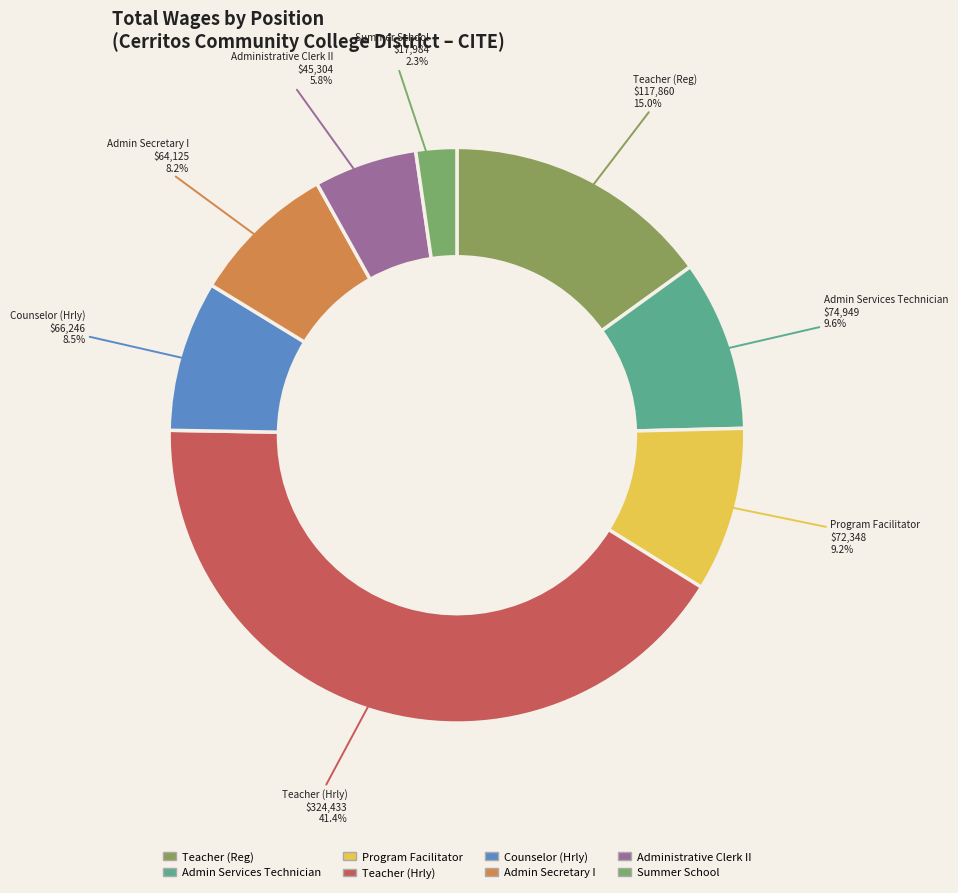

Do Teacher (Reg) and Administrative Clerk II together represent more than half of the pie?

No